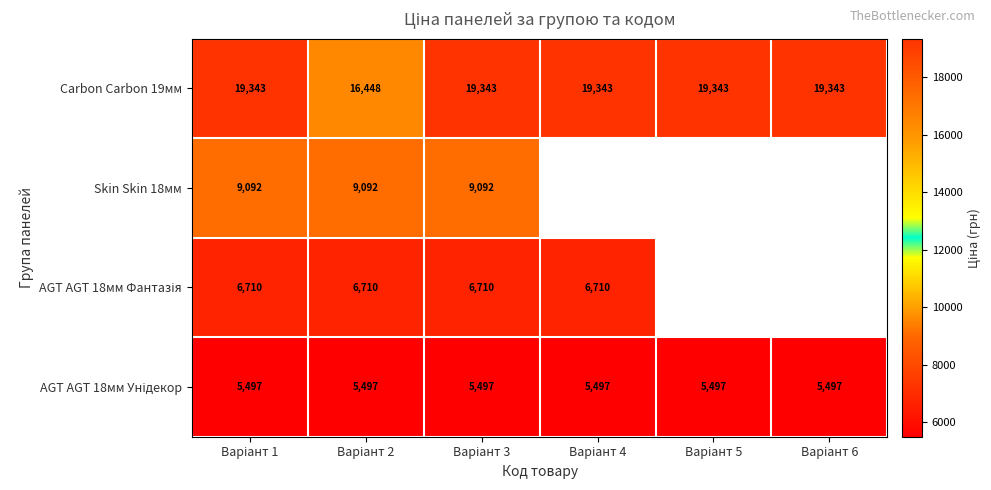

Rank the series by their maximum value, from lowest to highest.

AGT AGT 18мм Унідекор, AGT AGT 18мм Фантазія, Skin Skin 18мм, Carbon Carbon 19мм